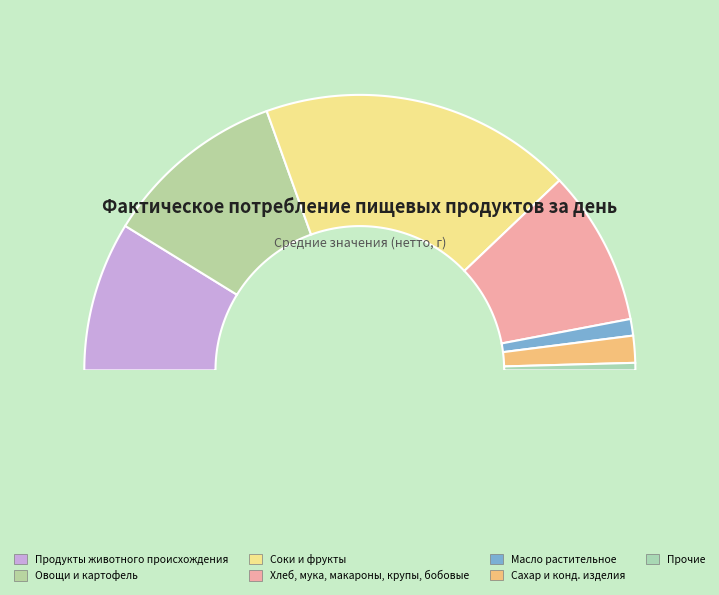

Does Хлеб, мука, макароны, крупы, бобовые account for over 50% of the chart?

No